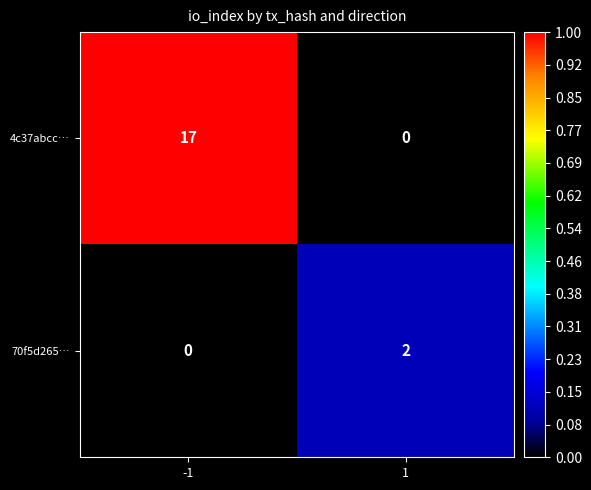

What is the difference between the highest and lowest values at -1?

17